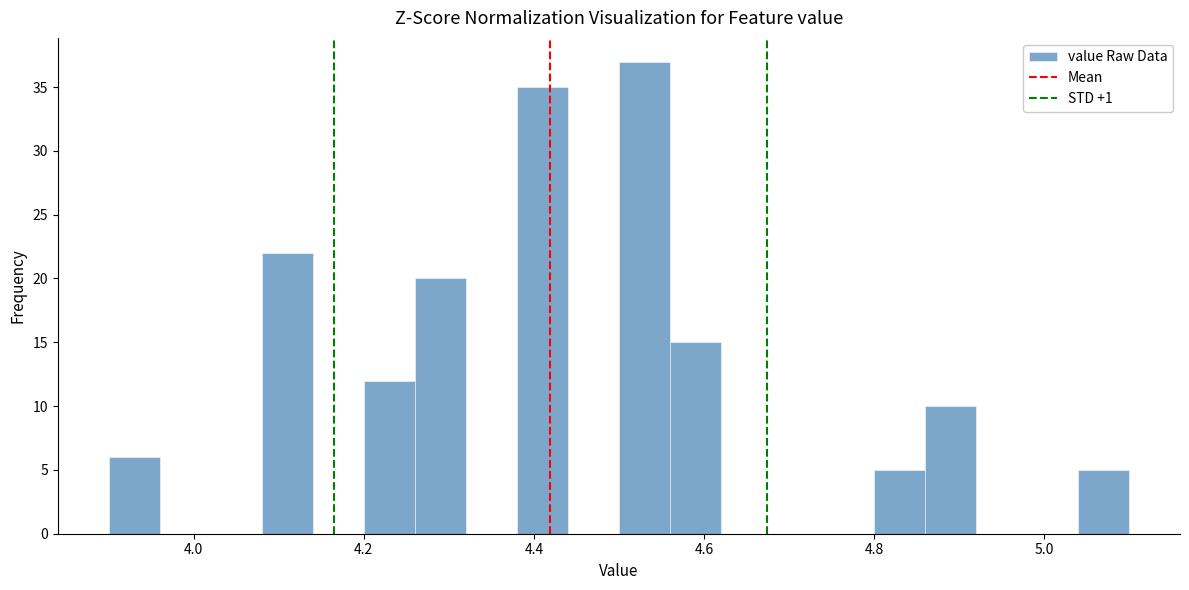

Around what value on the x-axis is the tallest bar? Give the approximate position of its centre, as read against the axis.

4.54